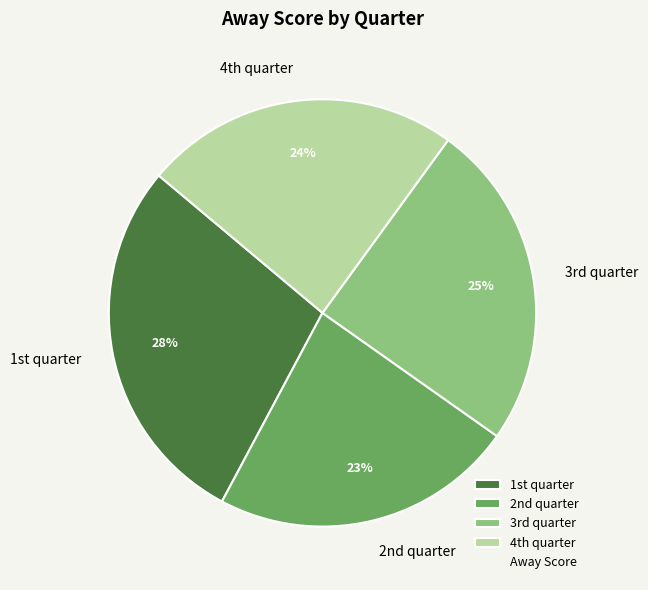

Which category has the biggest portion of the pie?

1st quarter